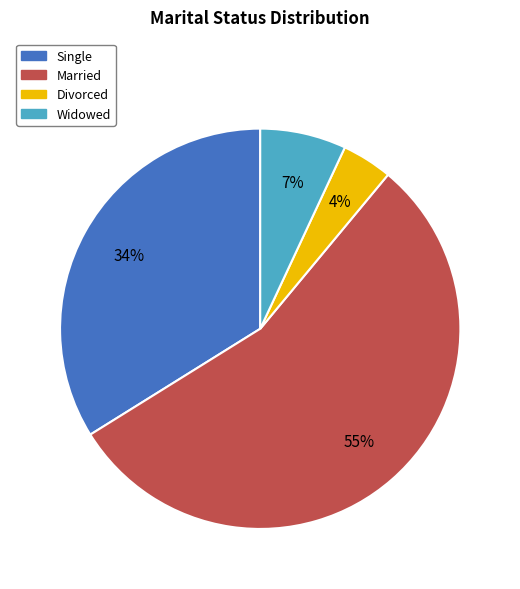

What percentage is the Married slice, to the nearest percent?

55%